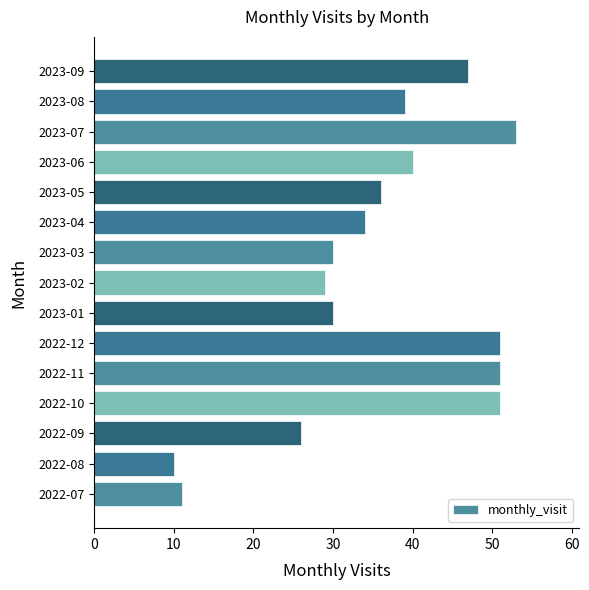

What is the change in value from 2023-03 to 2023-07?

+23